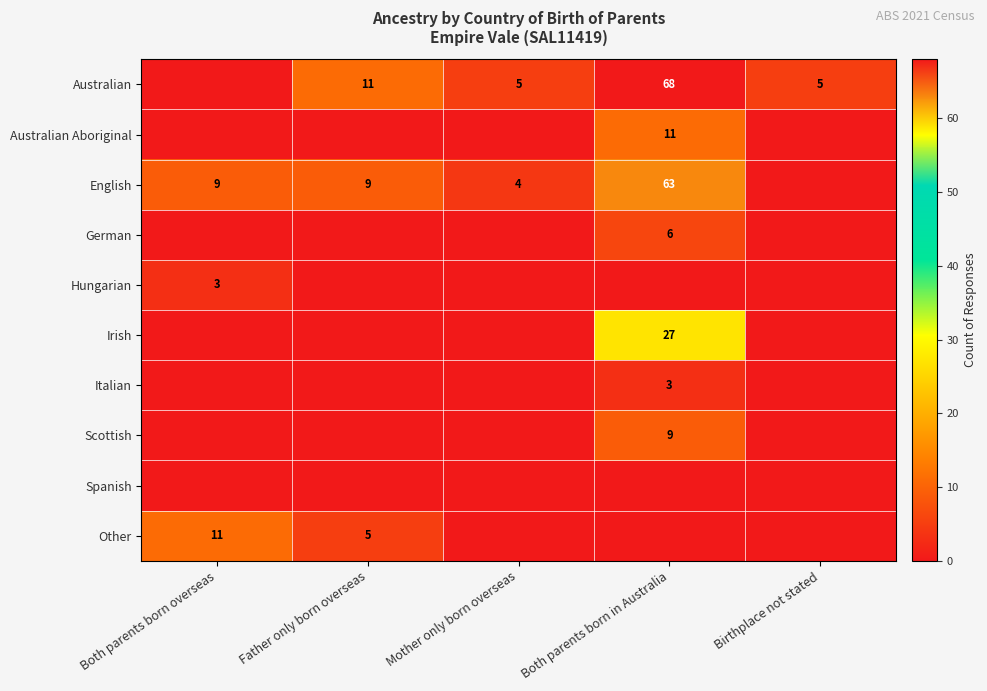

The Scottish series shows 5 at Both parents born in Australia. True or false?

False